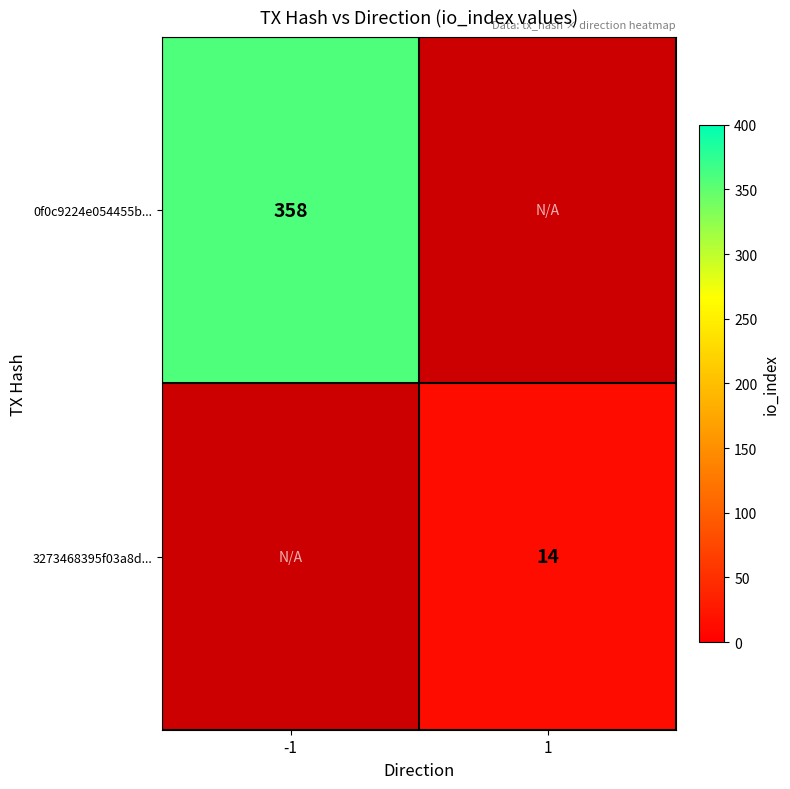

True or false: 3273468395f03a8d... has a value of 14 at 1.

True